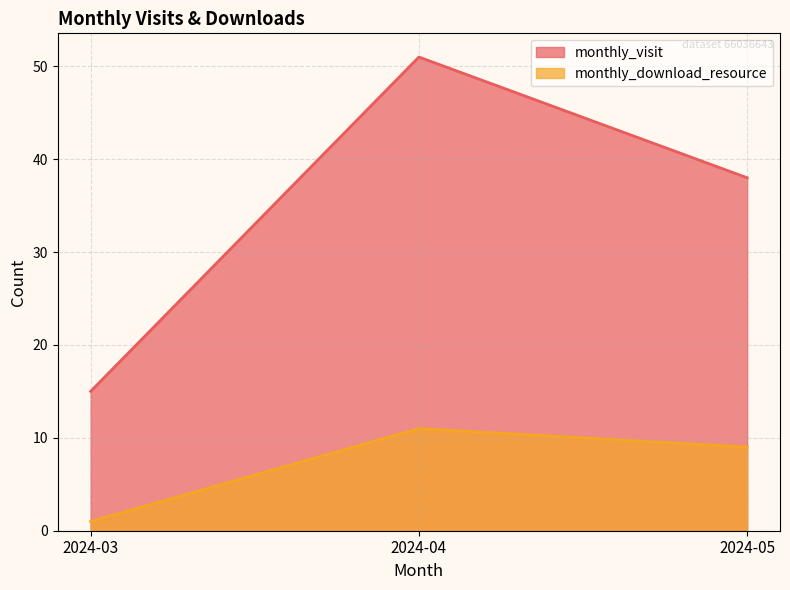

Count the monthly_visit values in the range 15 to 51.

3